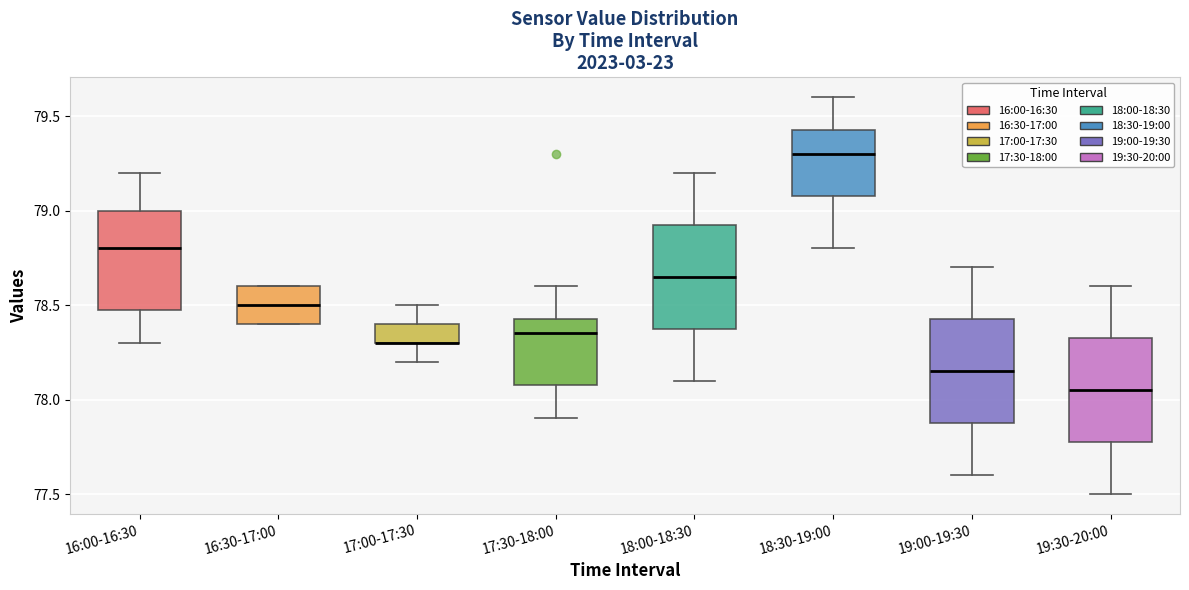

Reading left to right, transcribe this box plot: for each box, give where its median line is, the range the box spans, and where its two whiskers end, as read against the y-axis. The values are not printed on the chart, so give them approximately, as read against the axis.

16:00-16:30: median 78.80, box 78.50 to 79.00, whiskers 78.30 to 79.20
16:30-17:00: median 78.50, box 78.40 to 78.60, whiskers 78.40 to 78.60
17:00-17:30: median 78.30 (drawn on the box's lower edge), box 78.30 to 78.40, whiskers 78.20 to 78.50
17:30-18:00: median 78.35, box 78.10 to 78.45, whiskers 77.90 to 78.60
18:00-18:30: median 78.65, box 78.40 to 78.95, whiskers 78.10 to 79.20
18:30-19:00: median 79.30, box 79.10 to 79.45, whiskers 78.80 to 79.60
19:00-19:30: median 78.15, box 77.90 to 78.45, whiskers 77.60 to 78.70
19:30-20:00: median 78.05, box 77.80 to 78.35, whiskers 77.50 to 78.60